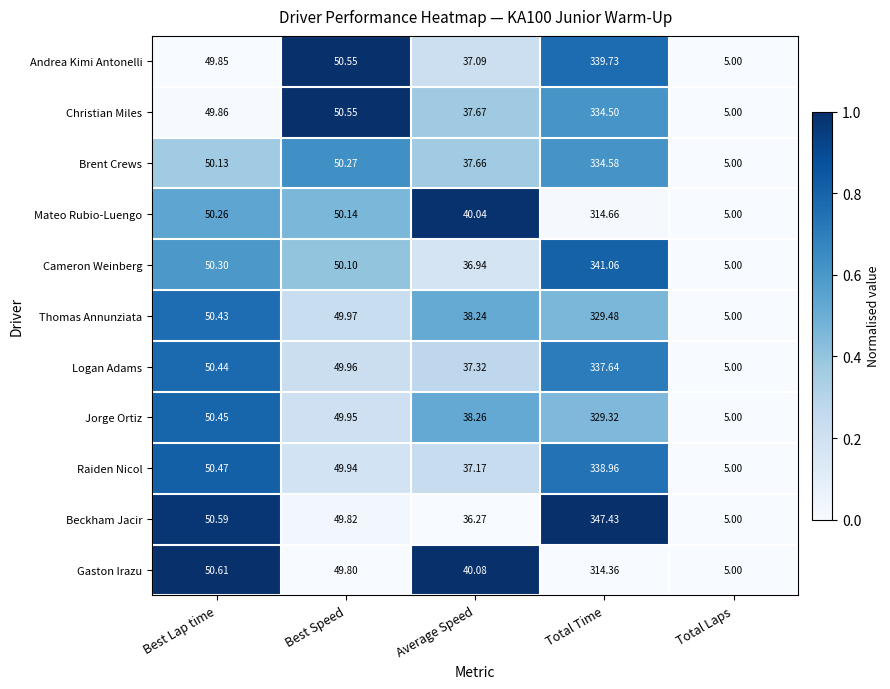

Is the value of Jorge Ortiz at Best Speed greater than the value of Logan Adams at Total Laps?

Yes